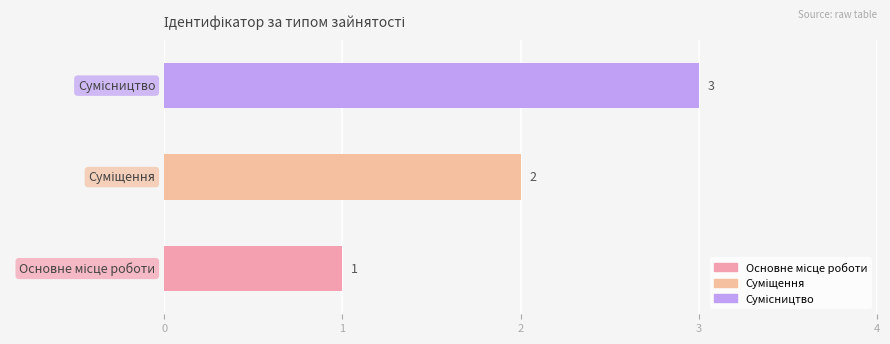

Where does the data first go above 2?

Сумісництво